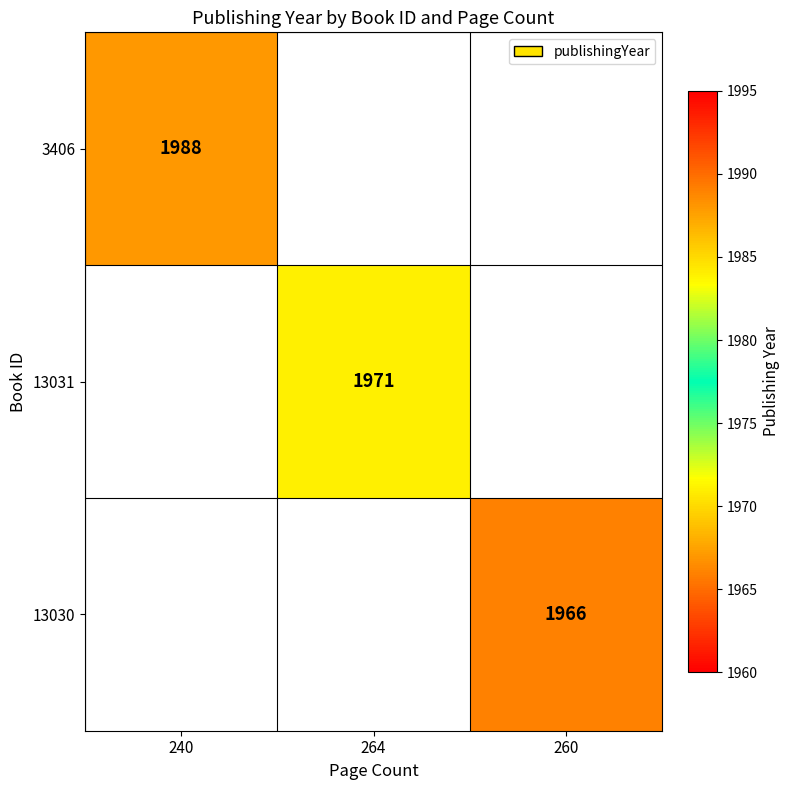

Is it true that 13030 equals 2899 at 260?

False